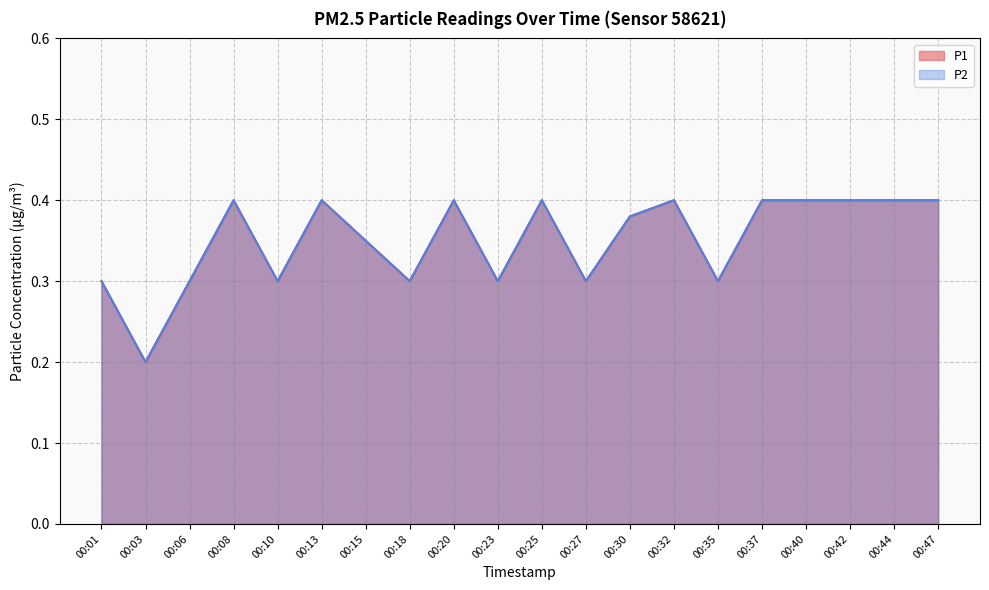

At which category is the sum across all series the highest?

00:08